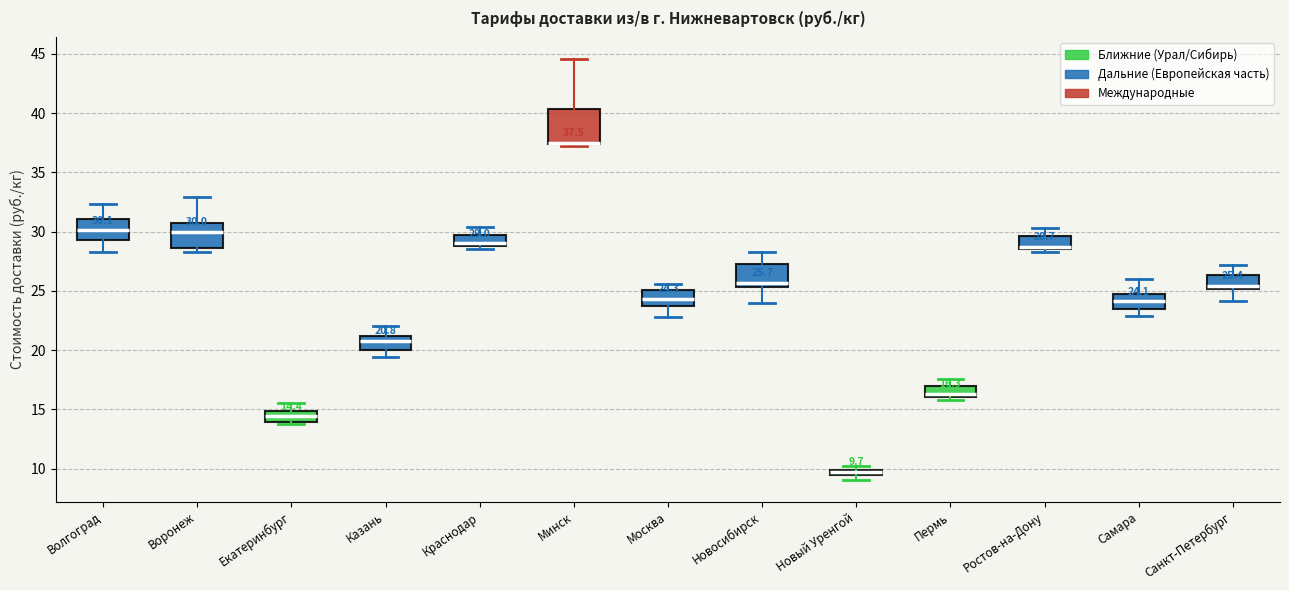

Which box is the tallest, from its lower edge to its upper edge?

Минск